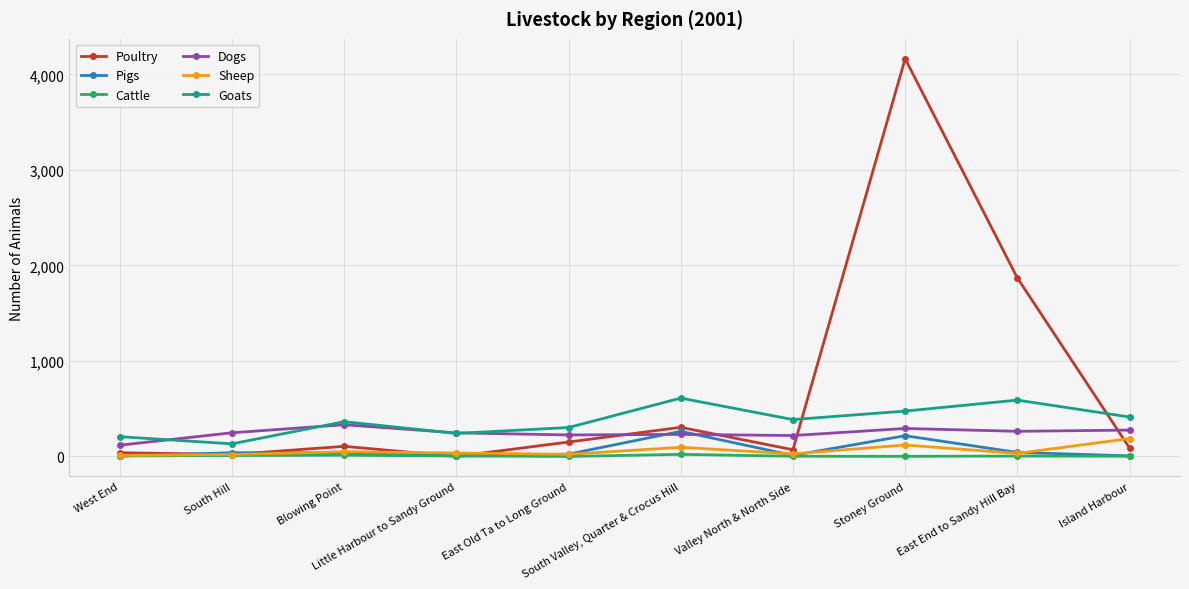

What is the label of the 7th point from the right?

Little Harbour to Sandy Ground